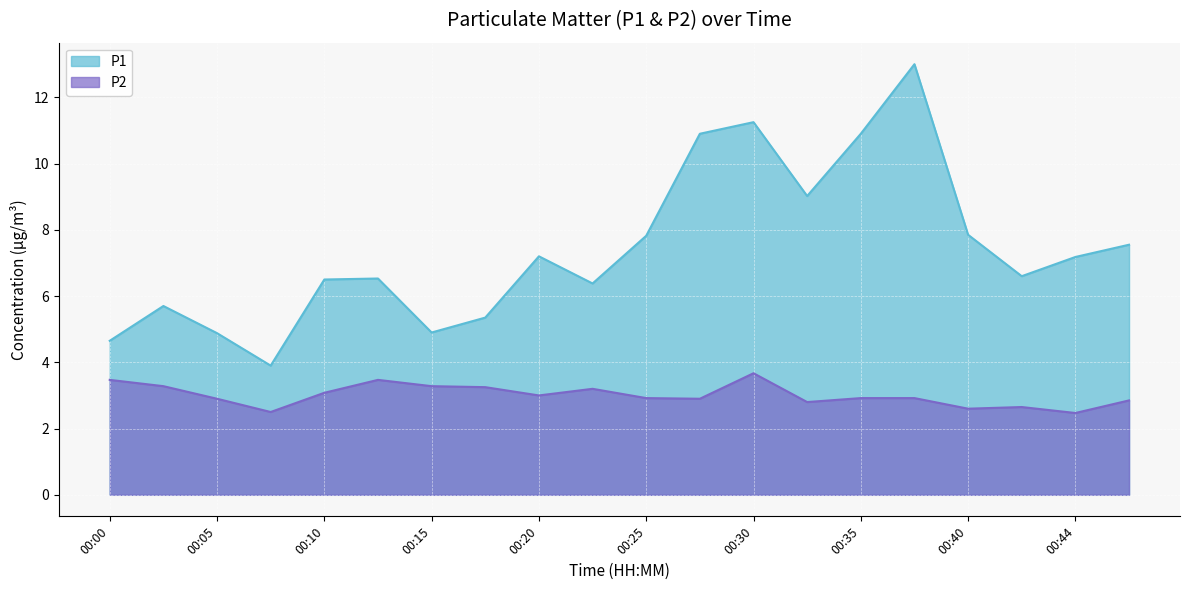

What is the total value across all series at 00:07?

6.4